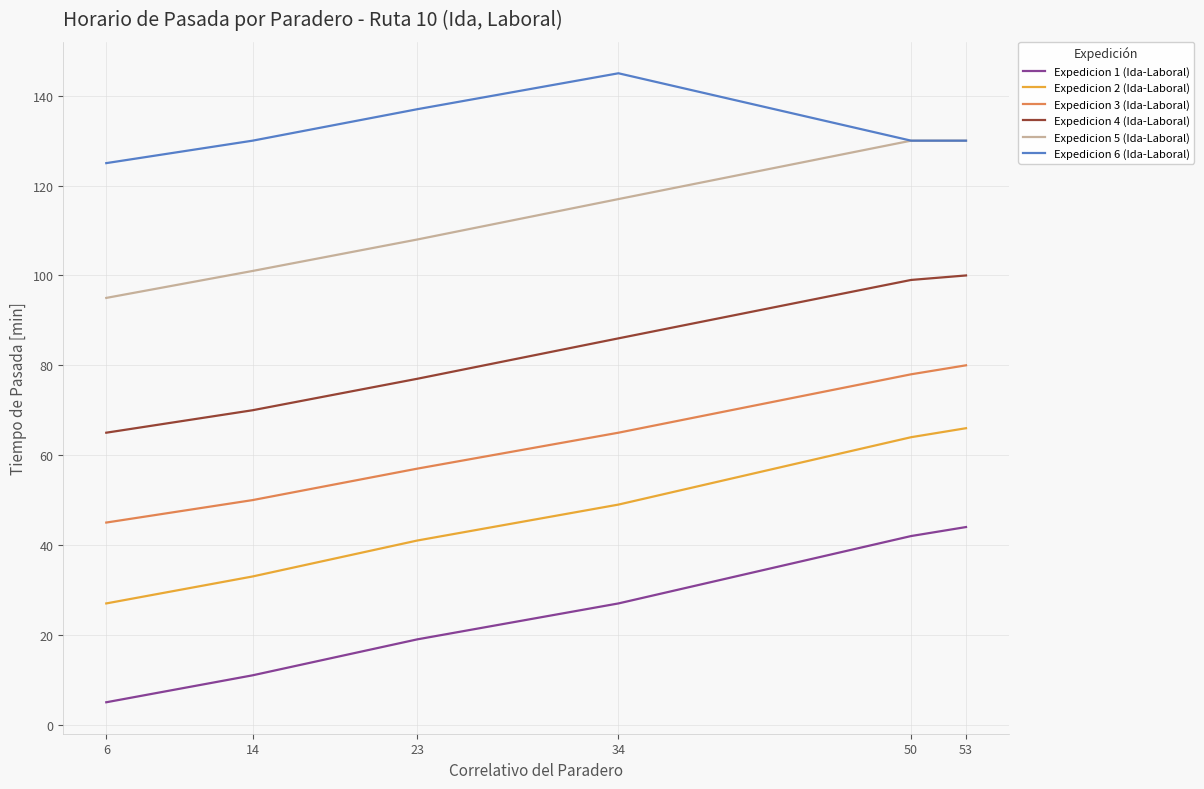

How many distinct data groups are displayed?

6